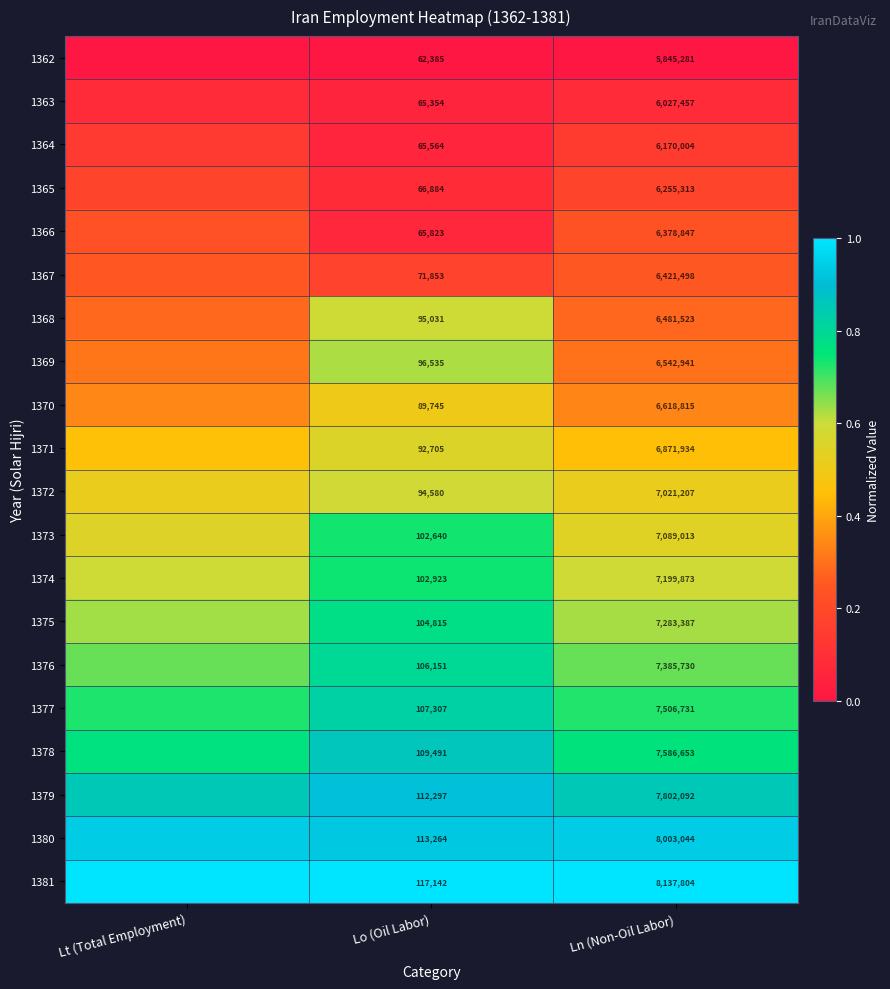

Which category has the lowest value in the 1363 series?

Lo (Oil Labor)